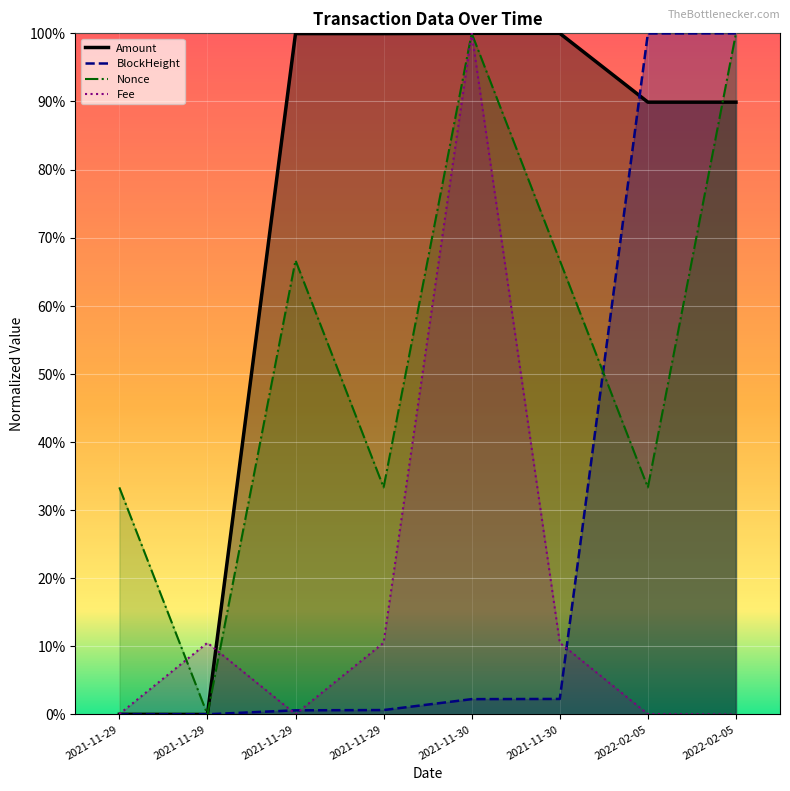

Where is the first local maximum for Fee?

2021-11-29